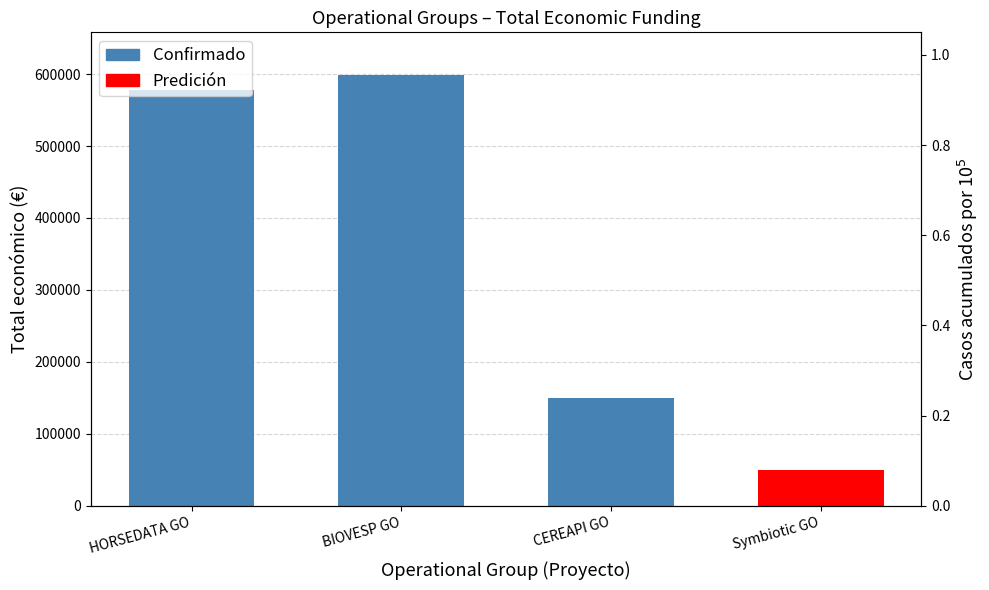

Which has a higher value, HORSEDATA GO or BIOVESP GO?

BIOVESP GO